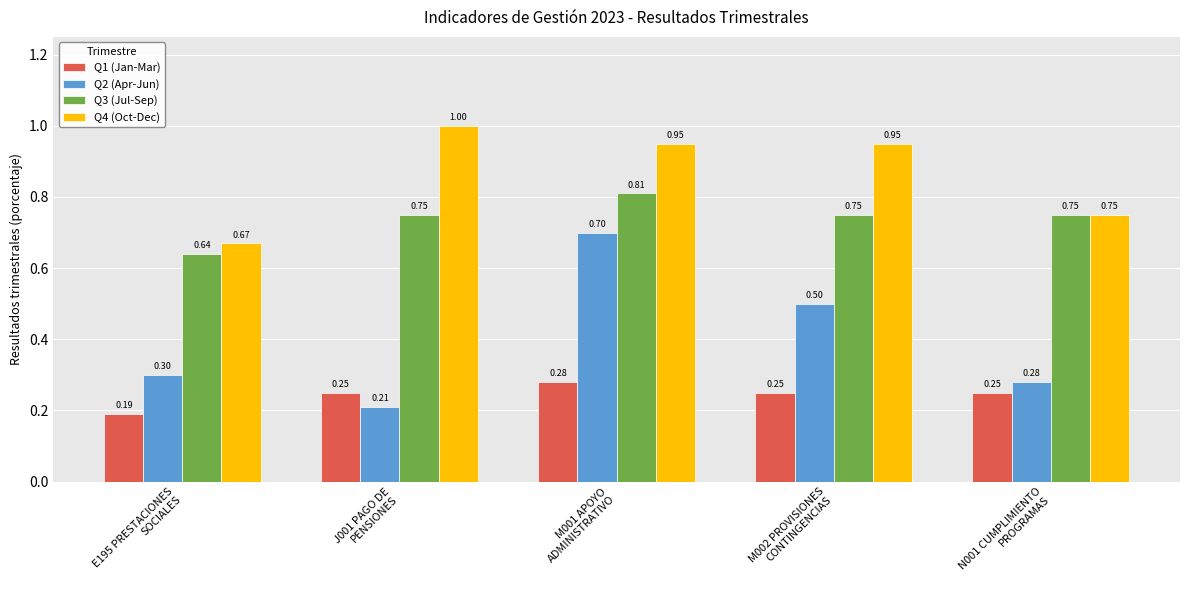

Which series has the largest range (max minus min)?

Q2 (Apr-Jun)